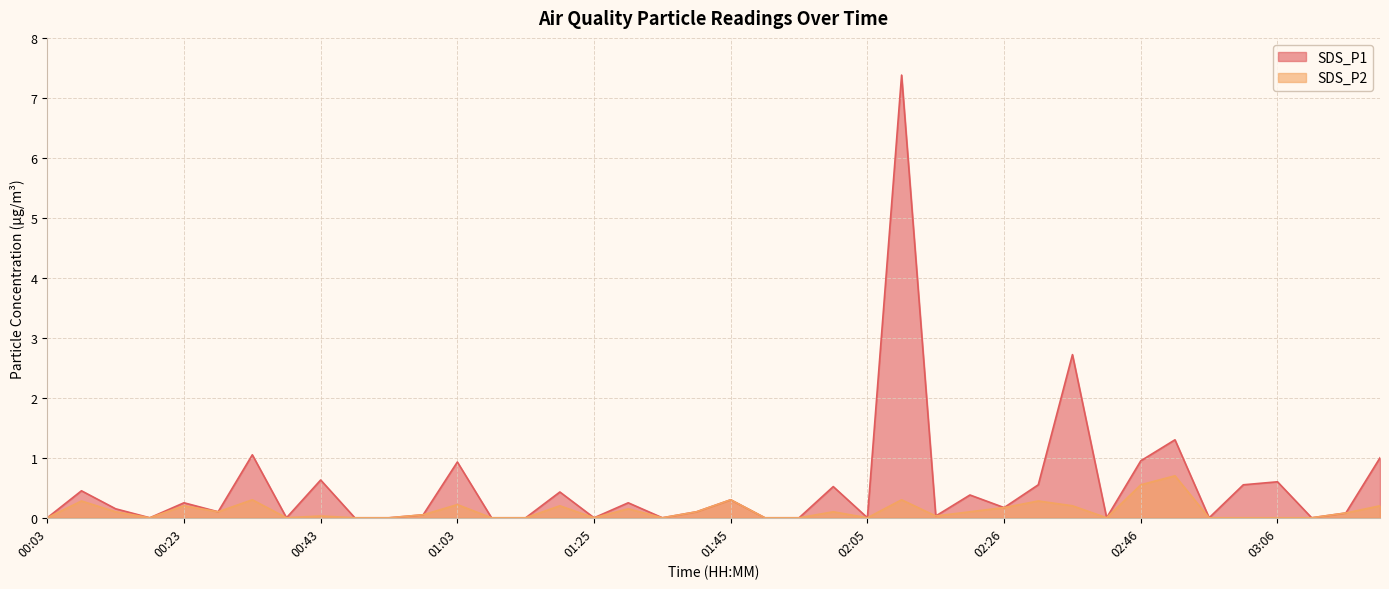

True or false: SDS_P2 and SDS_P1 intersect in this chart.

False